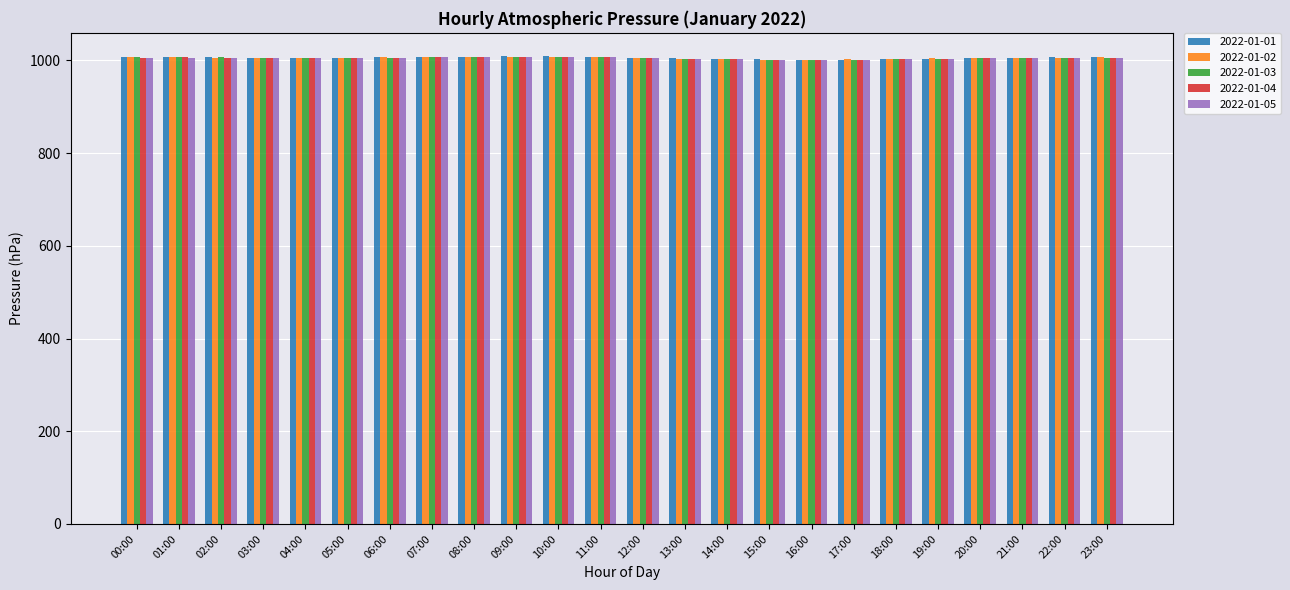

What is the minimum value for 2022-01-03?

1001.7